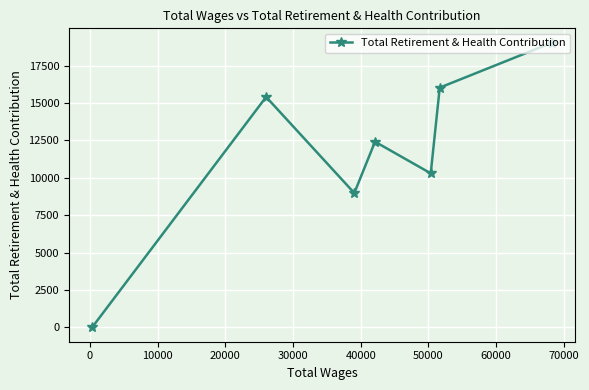

What is the sum of all values?

82148